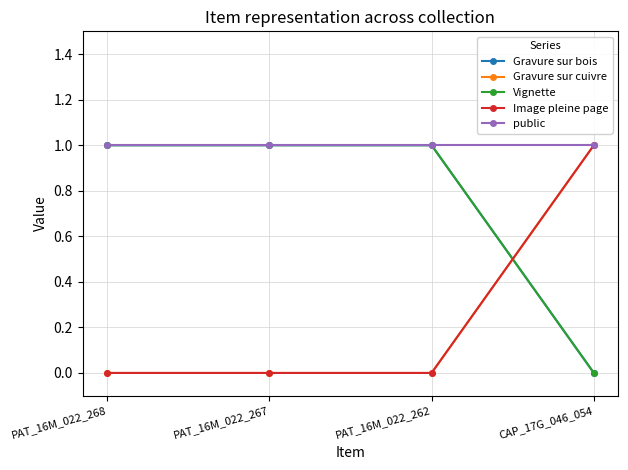

Between PAT_16M_022_267 and CAP_17G_046_054, which series saw the biggest shift?

Gravure sur bois